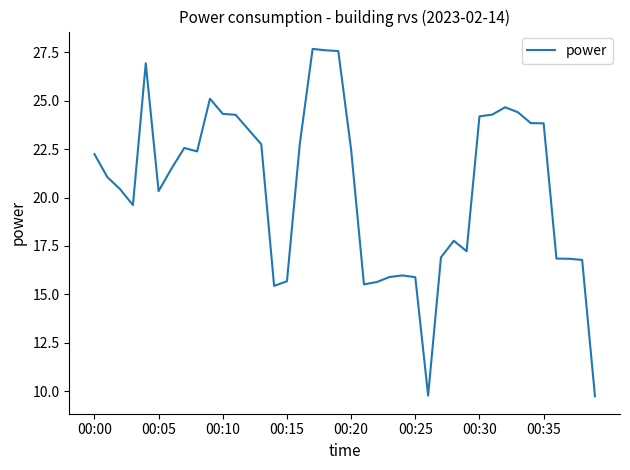

What is the smallest value displayed?

9.7